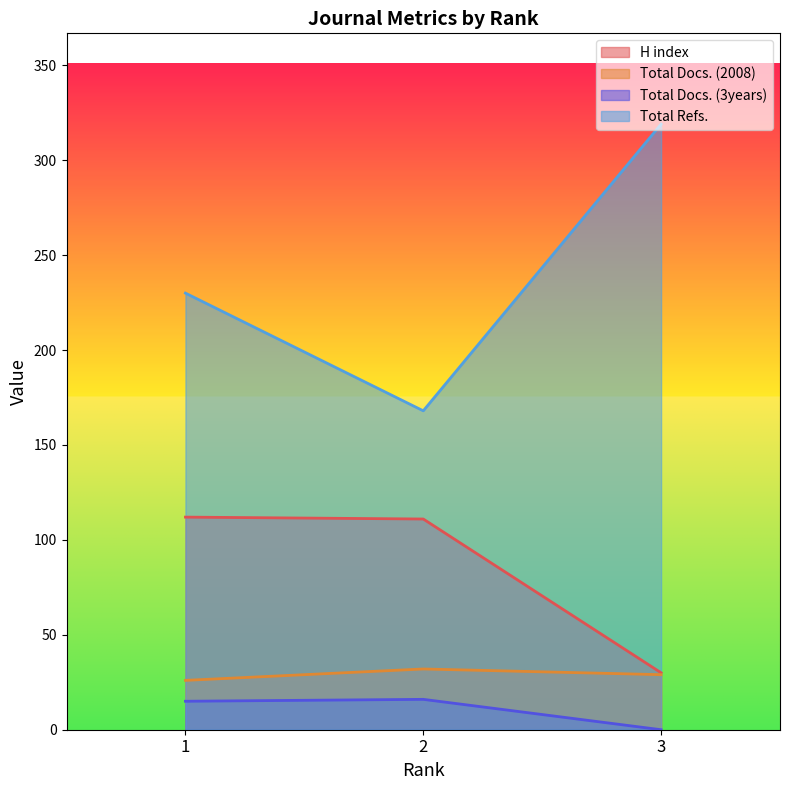

Which has a higher value, 3 or 1?

1